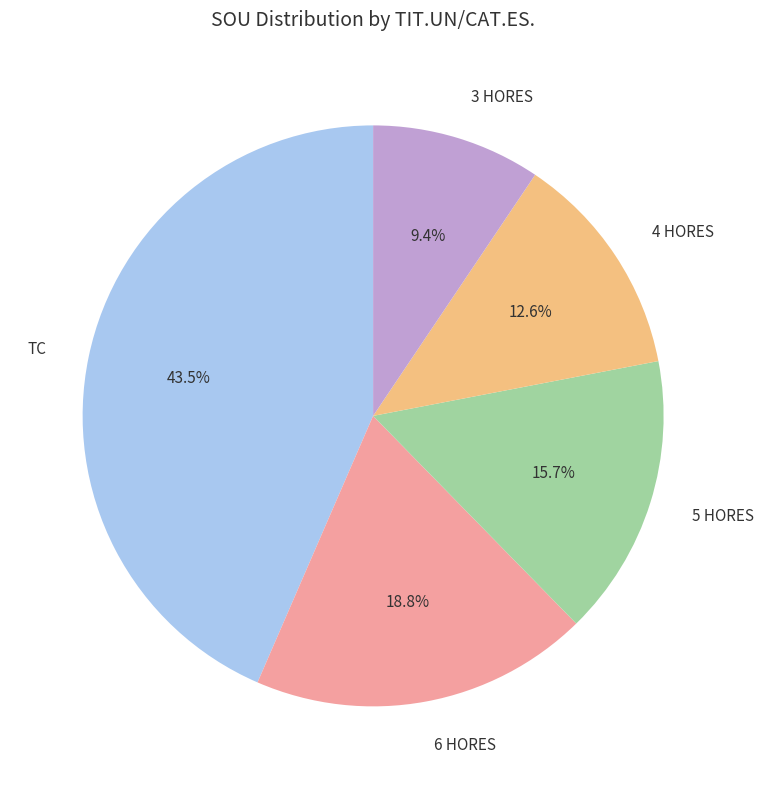

Is there a majority slice in this chart?

No